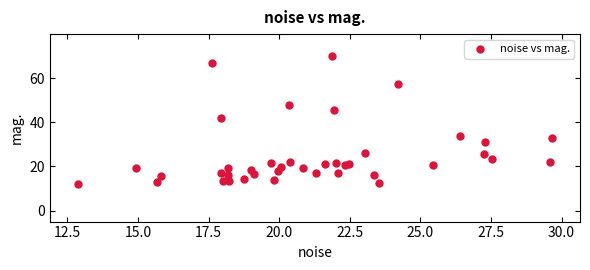

What Y value in the scatter plot is closest to 41?

41.9